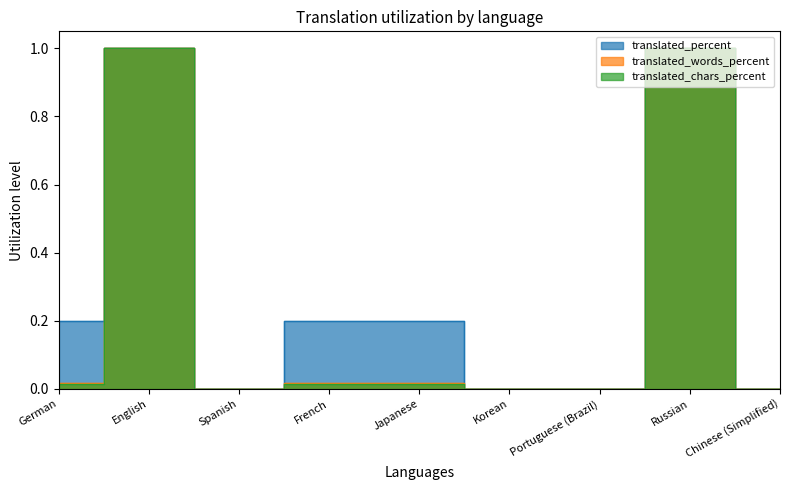

Which series has the widest spread of values?

translated_percent